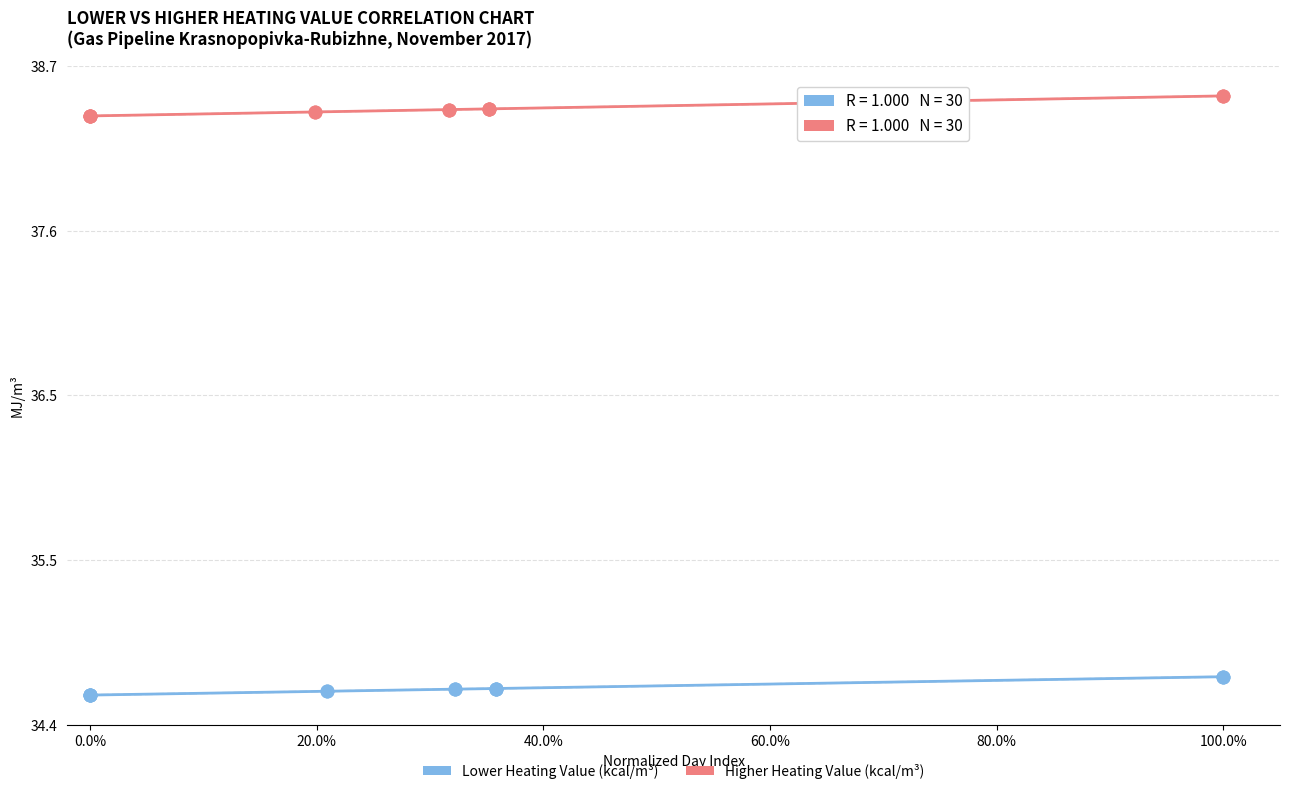

What are all the series names shown in the legend?

Lower Heating Value (kcal/m³), Higher Heating Value (kcal/m³)